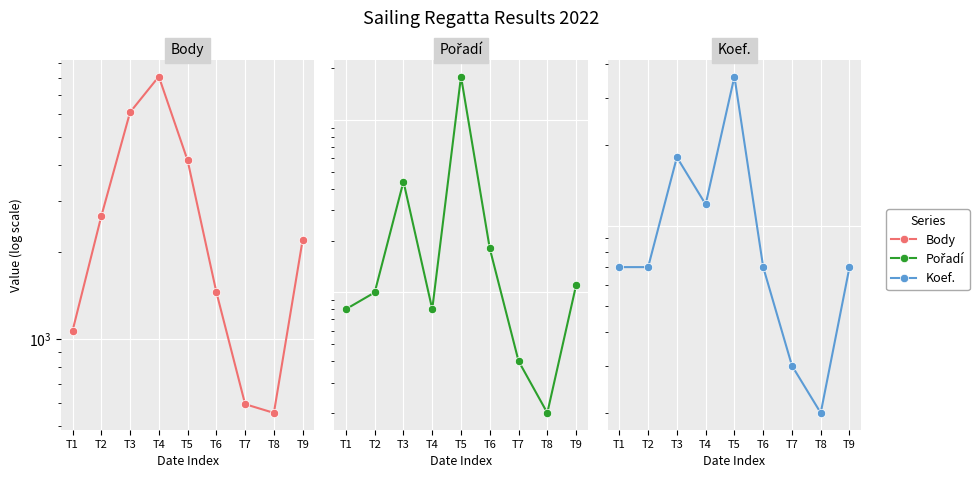

How many values in the Body series are below 2204?

4